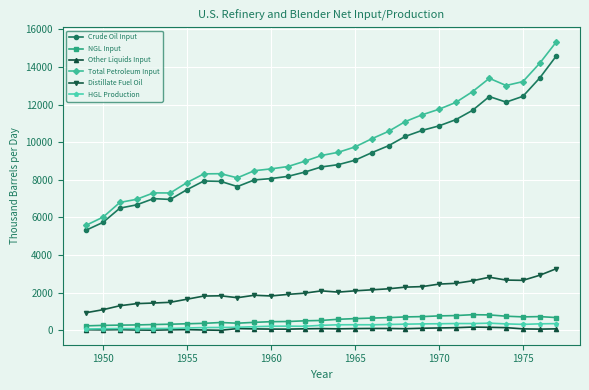

List the series in order of their peak value, lowest first.

Other Liquids Input, HGL Production, NGL Input, Distillate Fuel Oil, Crude Oil Input, Total Petroleum Input